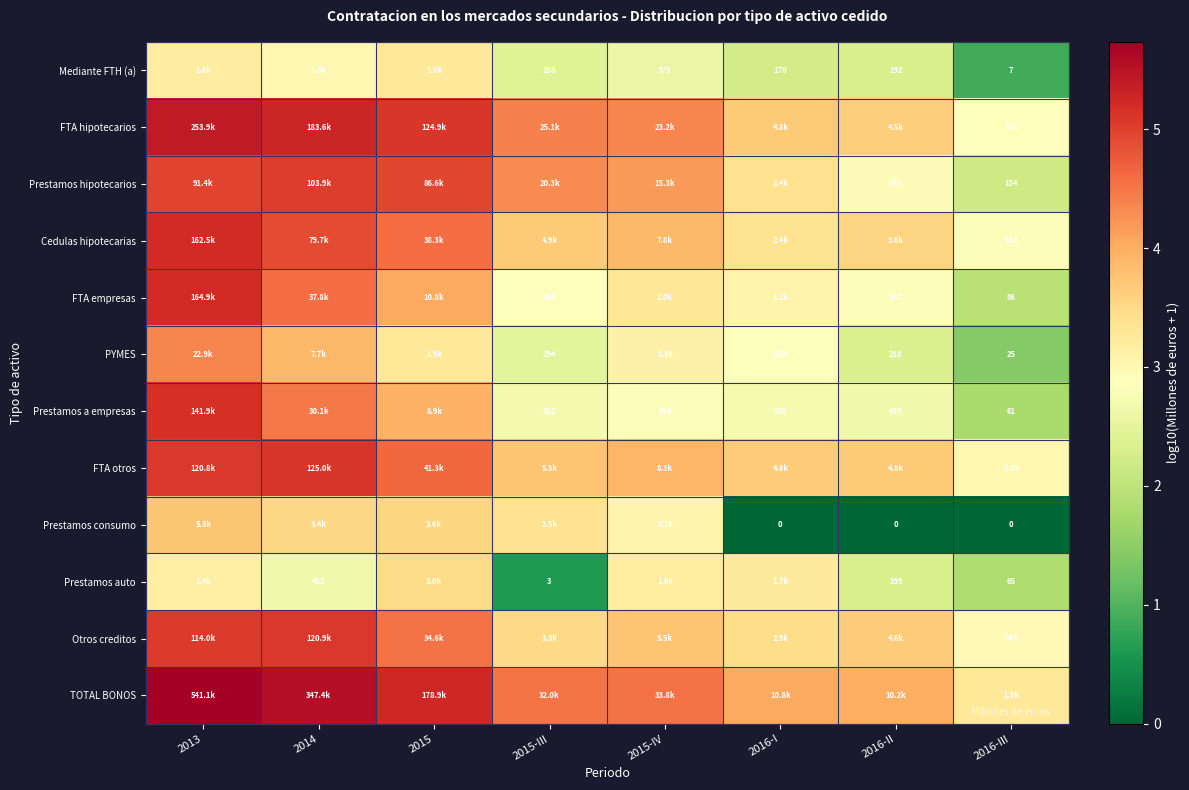

Is the value of Mediante FTH (a) at 2016-II greater than the value of Cedulas hipotecarias at 2016-III?

No